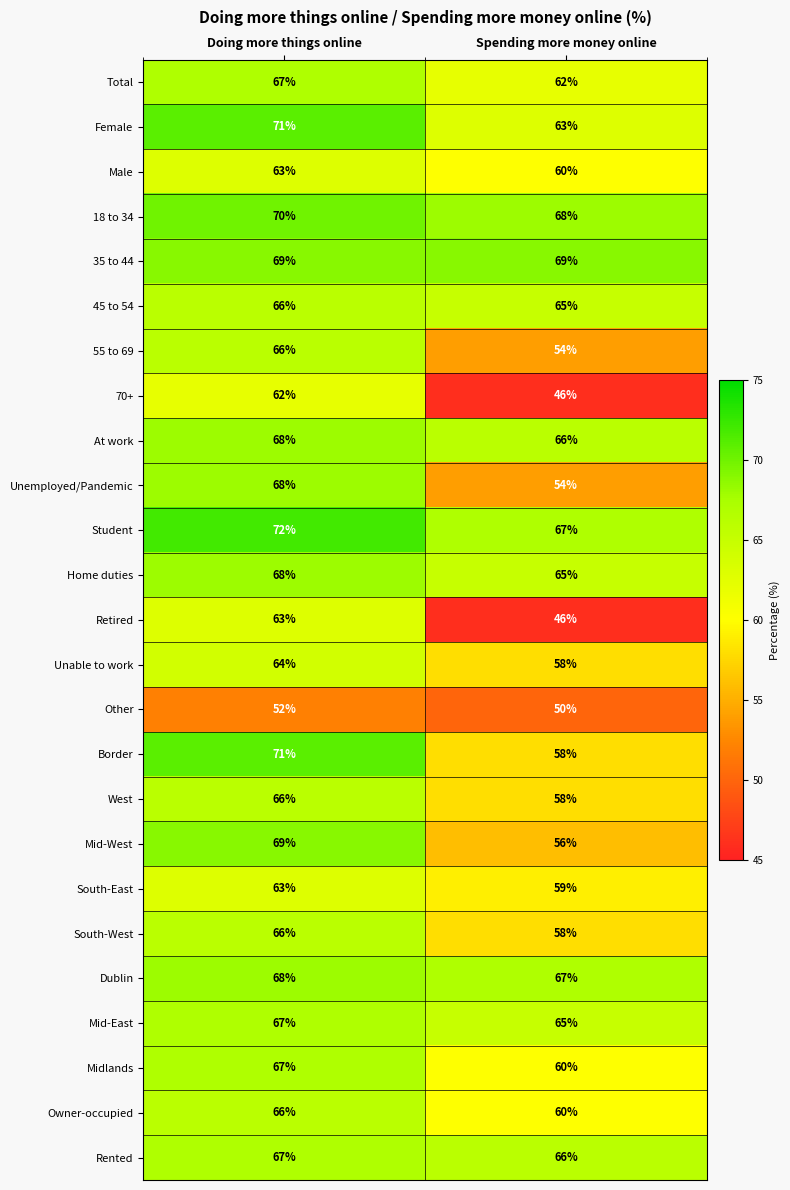

Read the At work value at Spending more money online.

66